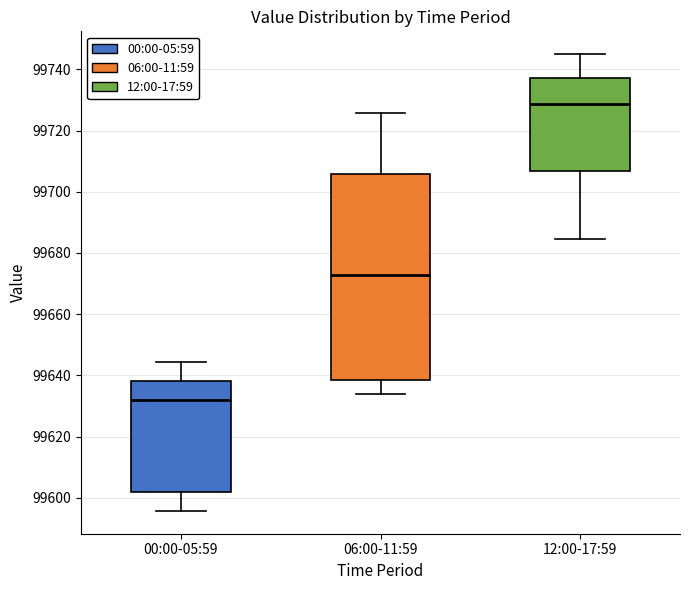

Comparing the boxes themselves (not the whiskers), which one is the tallest?

06:00-11:59